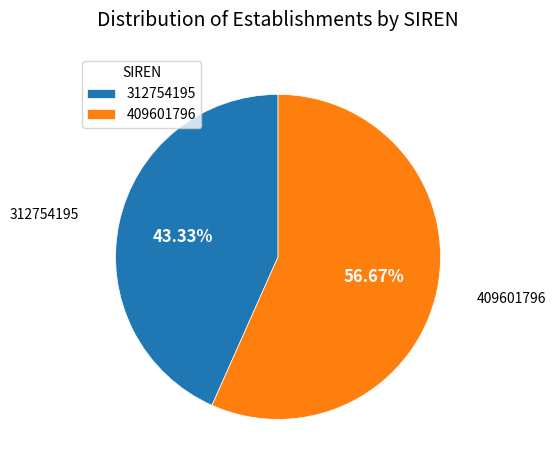

True or false: 409601796 accounts for 57% of the total.

True